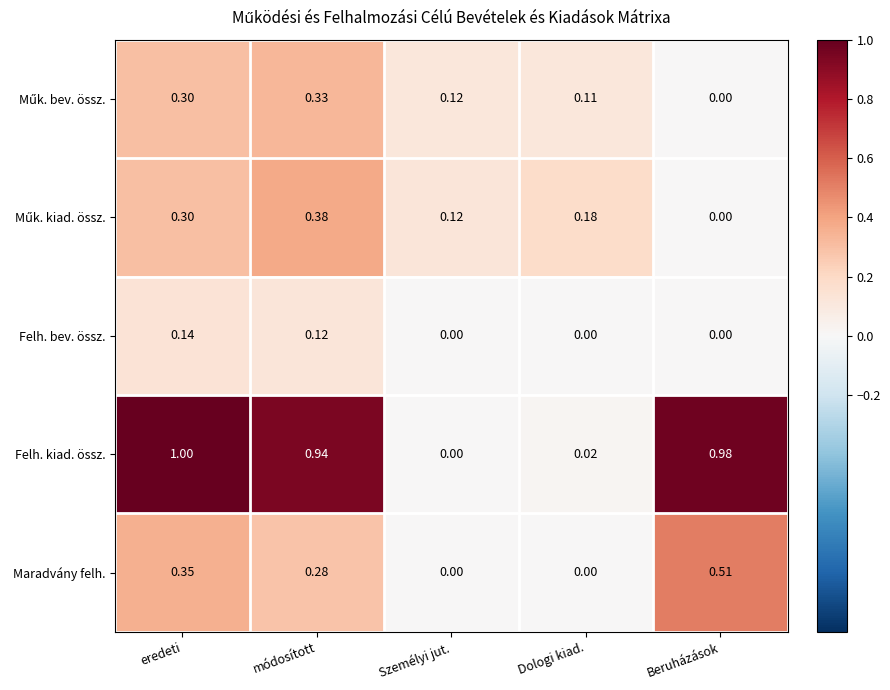

Which series has the largest range (max minus min)?

Felh. kiad. össz.